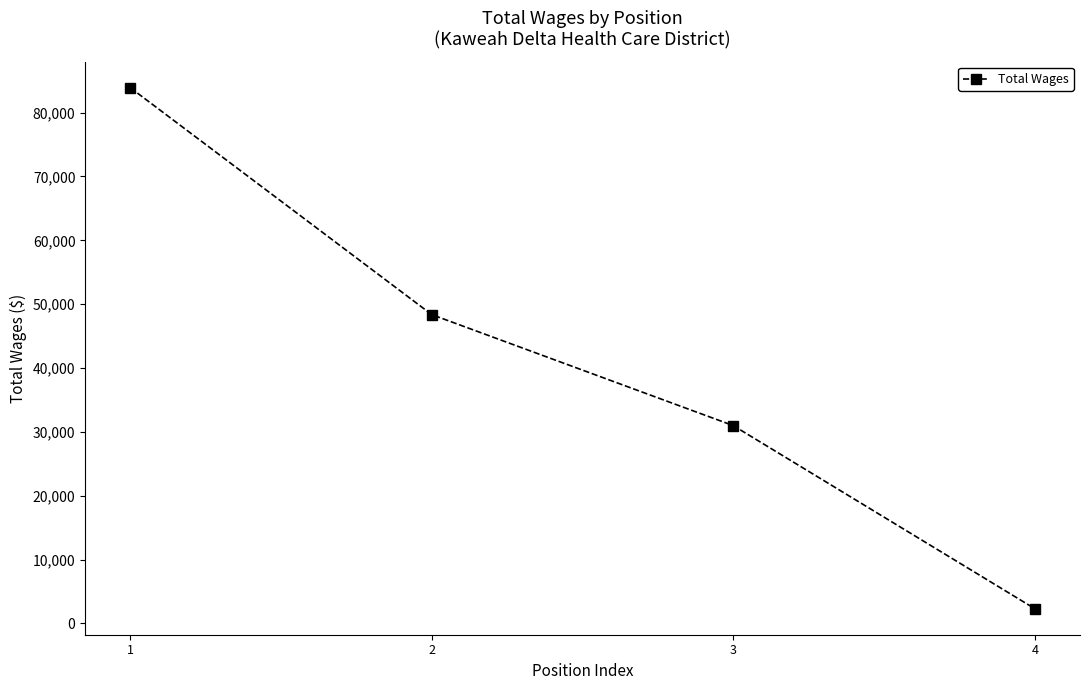

What is the minimum value shown in the chart?

2302